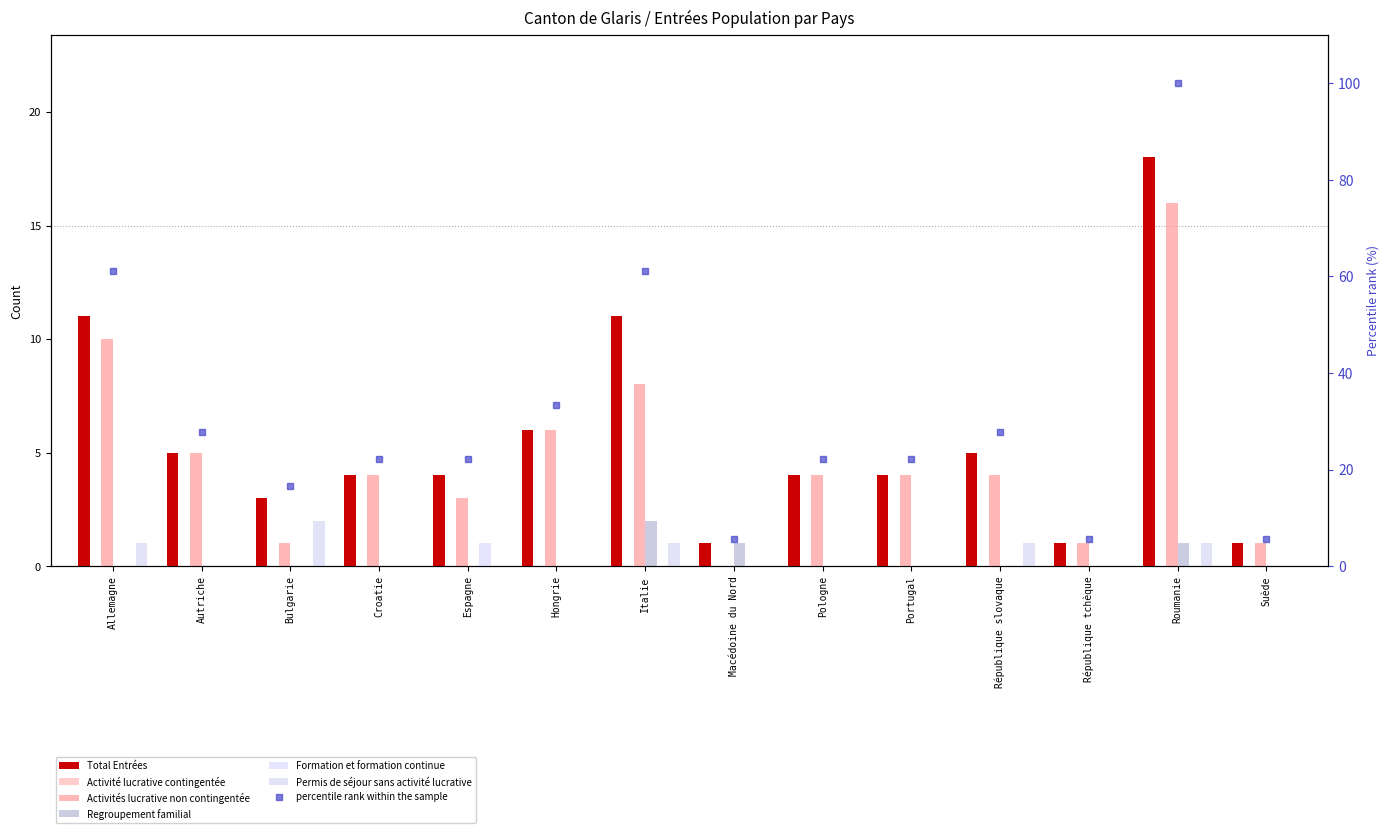

At Roumanie, list the series in order from smallest to largest.

Formation et formation continue, Regroupement familial, Permis de séjour sans activité lucrative, Activités lucrative non contingentée, Total Entrées